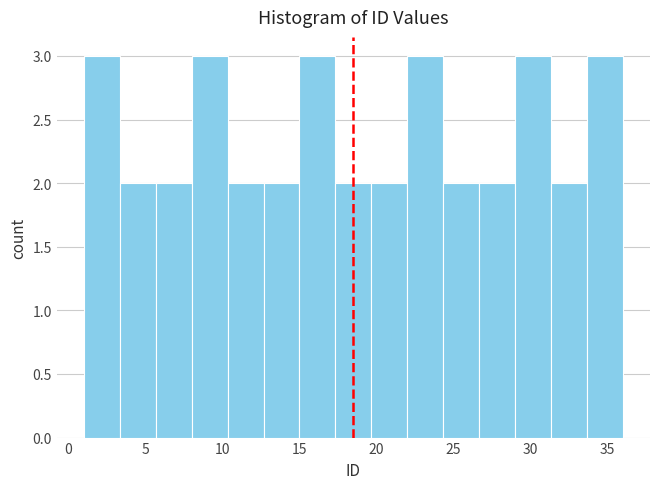

Reading left to right, transcribe this chart: for each bar, give the range it covers on the x-axis and its height. Neither the bar edges nor the heights are printed on the chart, so give them approximately, as read against the axes.

1.0 to 3.5: 3
3.5 to 5.5: 2
5.5 to 8.0: 2
8.0 to 10.5: 3
10.5 to 12.5: 2
12.5 to 15.0: 2
15.0 to 17.5: 3
17.5 to 19.5: 2
19.5 to 22.0: 2
22.0 to 24.5: 3
24.5 to 26.5: 2
26.5 to 29.0: 2
29.0 to 31.5: 3
31.5 to 33.5: 2
33.5 to 36.0: 3